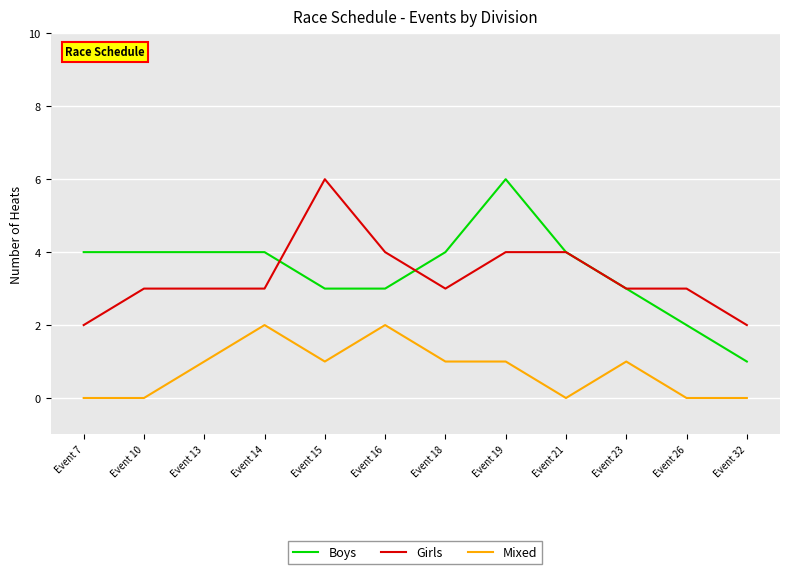

Between which two adjacent categories do Boys and Girls first intersect?

Event 14 and Event 15